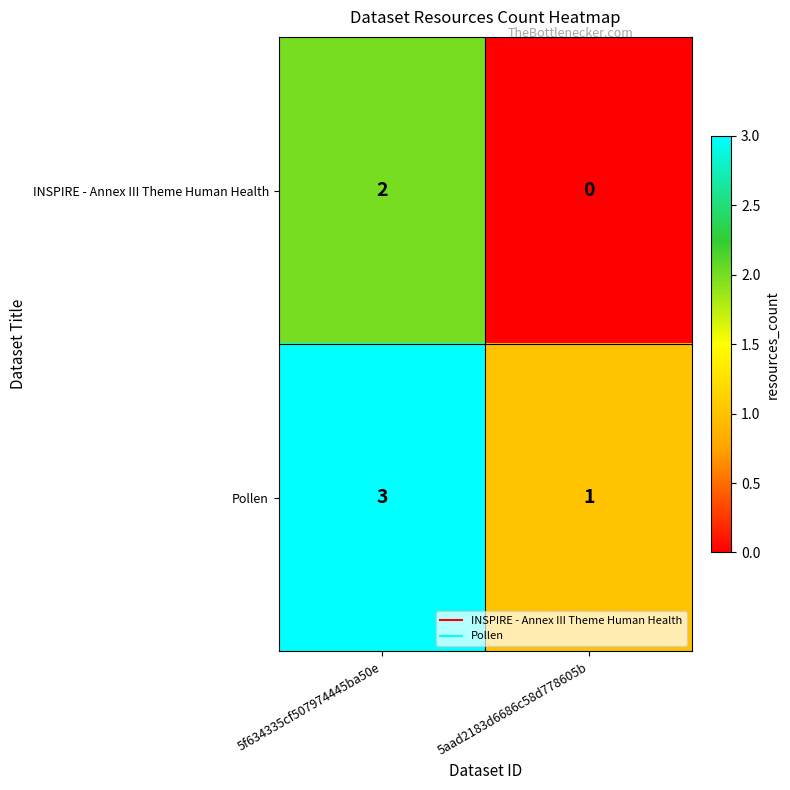

What is the sum of all Pollen values?

4